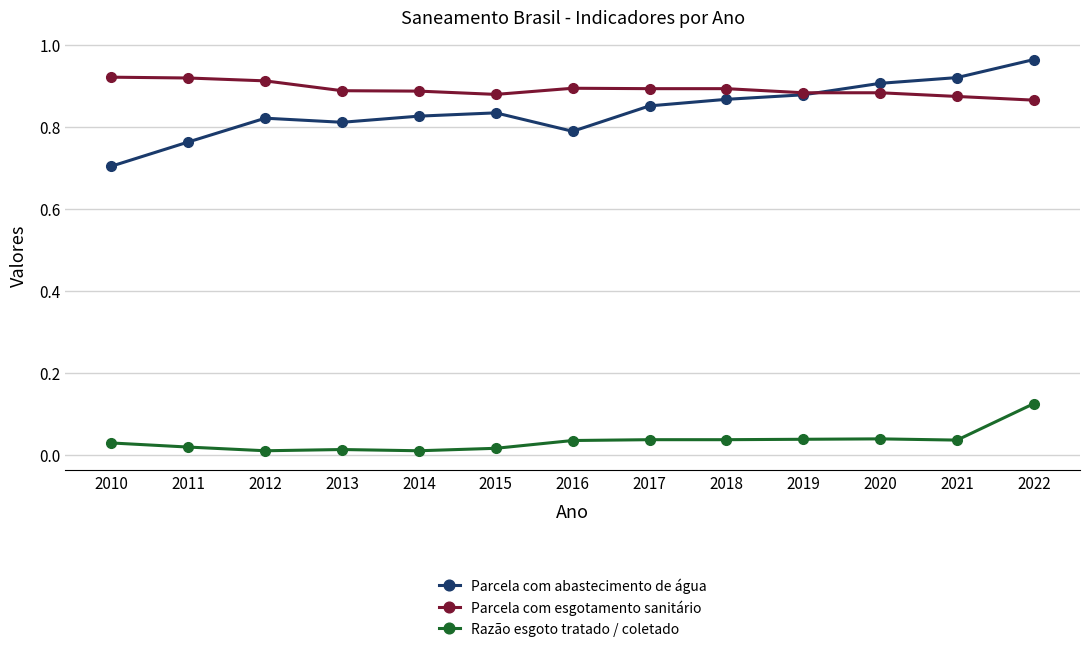

At which category is the sum across all series the highest?

2022